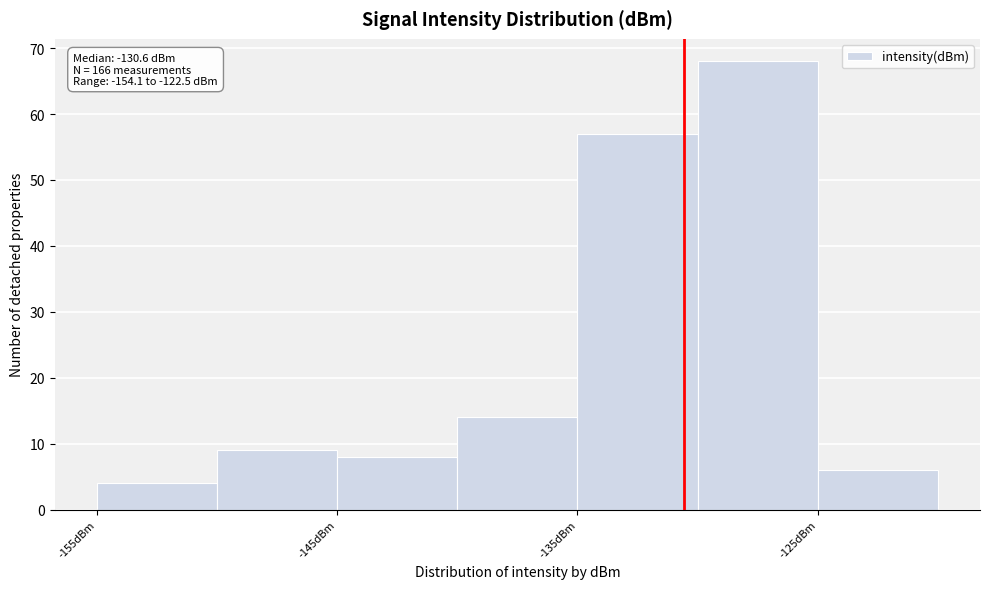

Which range on the x-axis has the tallest bar?

-130 to -125